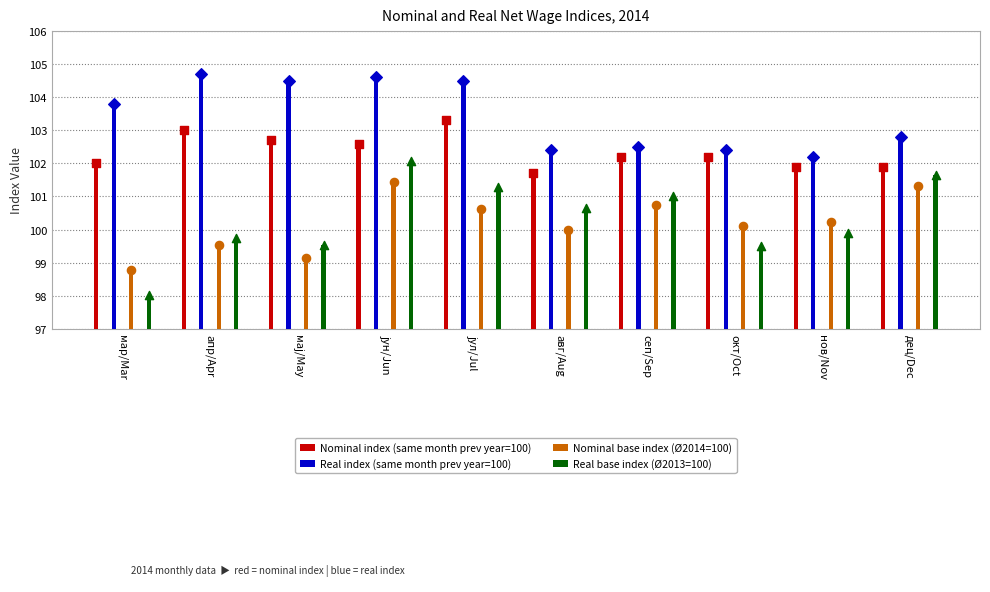

What is the total value across all series at апр/Apr?

407.0